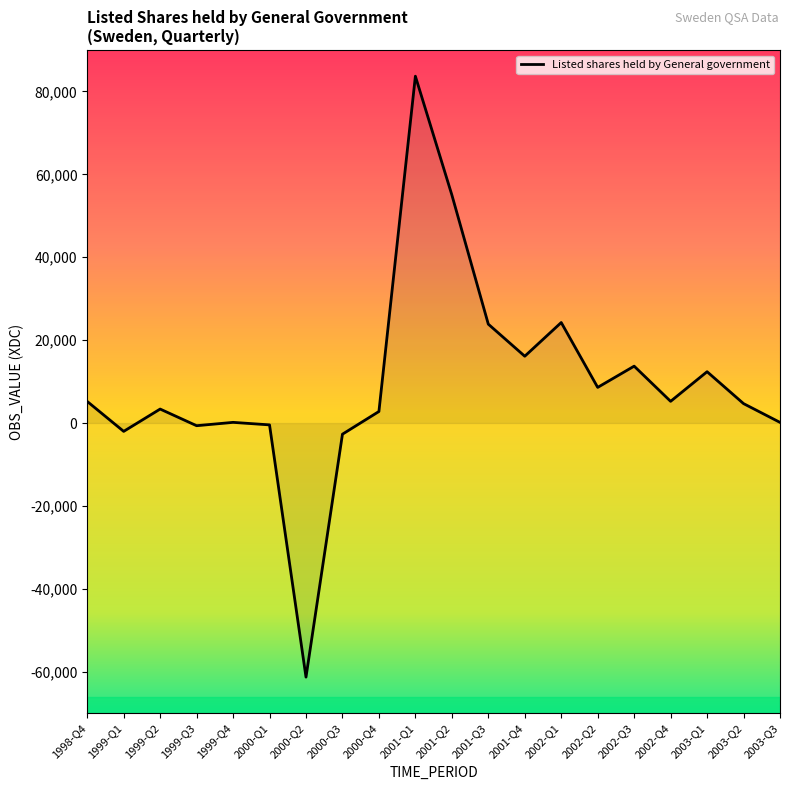

Which has a higher value, 2001-Q1 or 2002-Q1?

2001-Q1